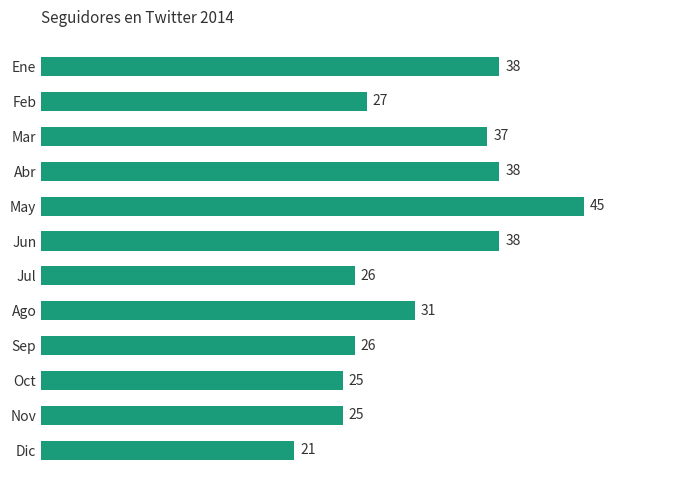

The value at Ene is 38. True or false?

True